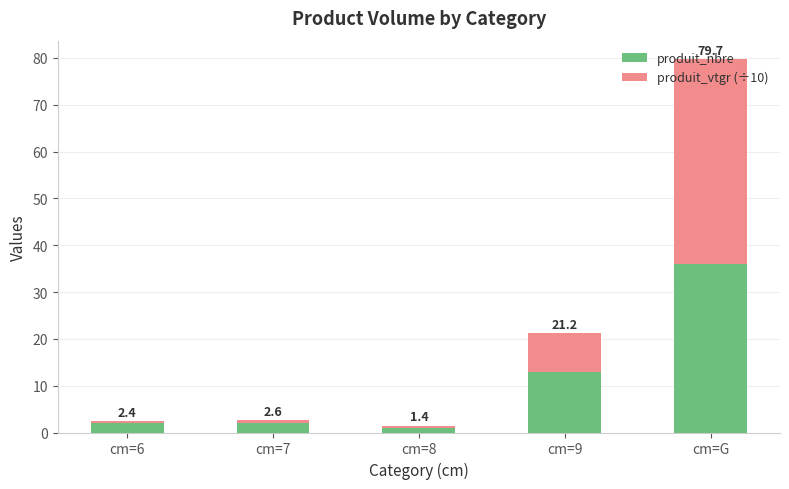

At how many categories does at least one series exceed 20?

1